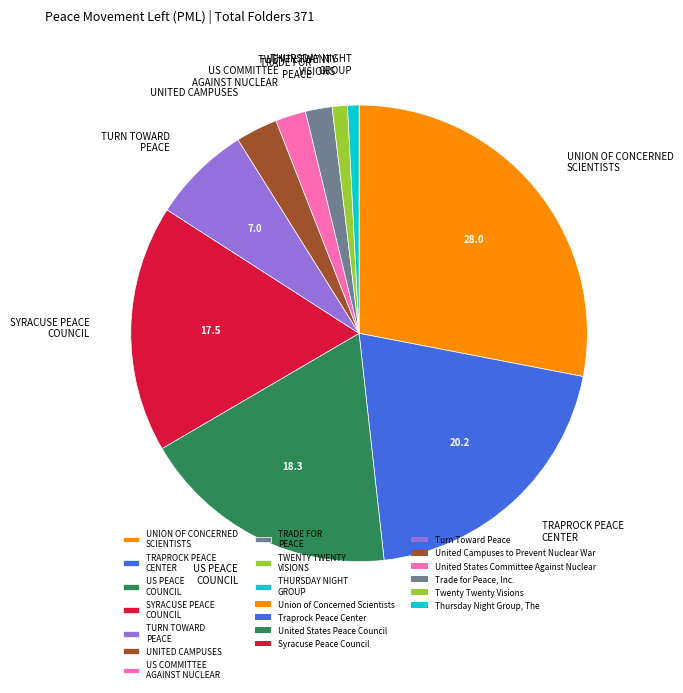

True or false: US PEACE COUNCIL accounts for 30% of the total.

False